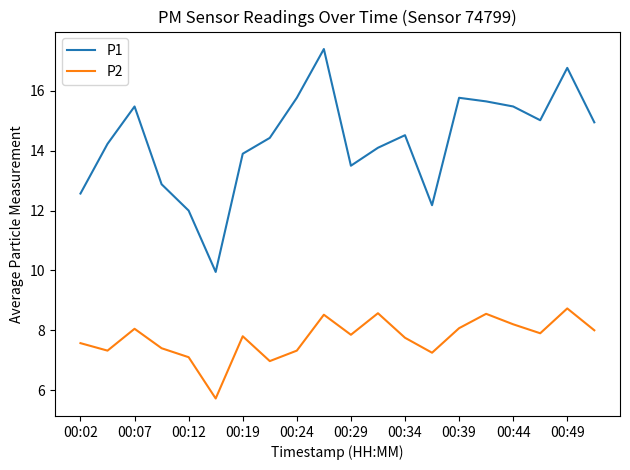

List the series in order of their peak value, highest first.

P1, P2